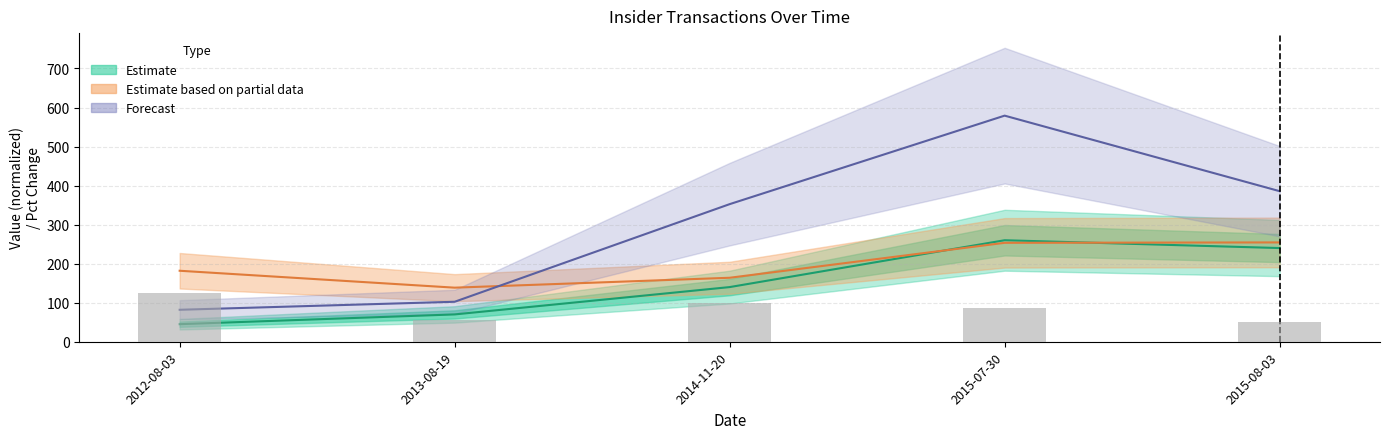

Count the number of data series in this chart.

4